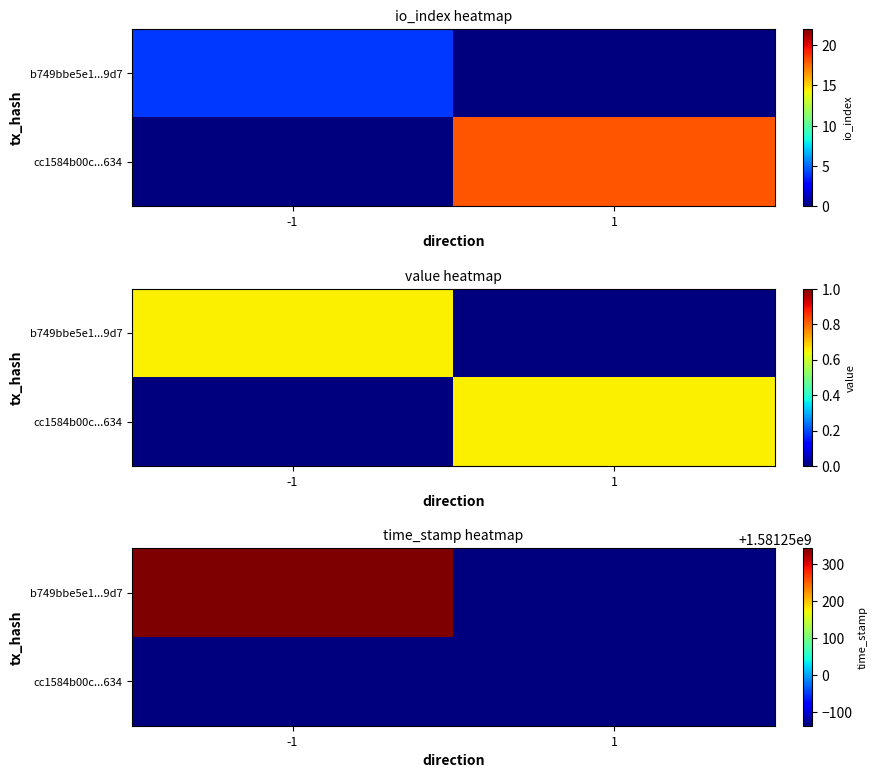

At which category does the chart reach its minimum across all series?

1